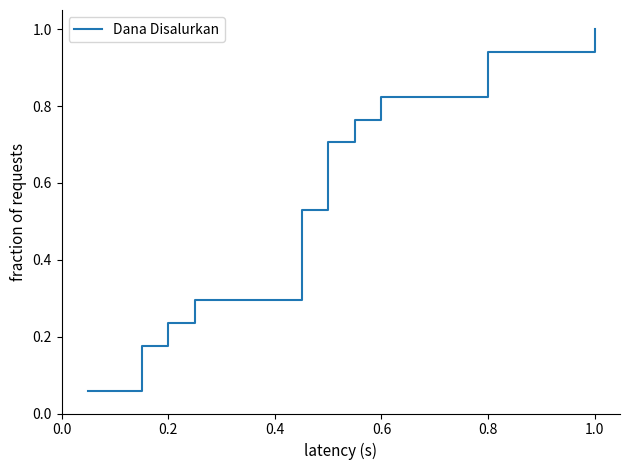

What is the difference between the values at 0.2 and 14?

0.8